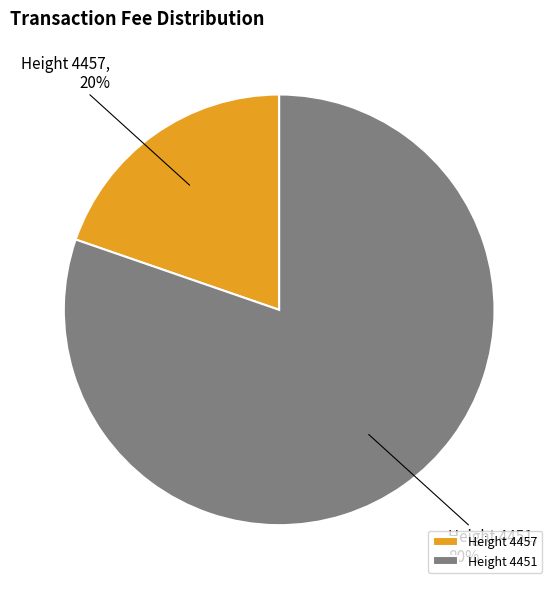

Combined, do Height 4451 and Height 4457 account for over 50%?

Yes